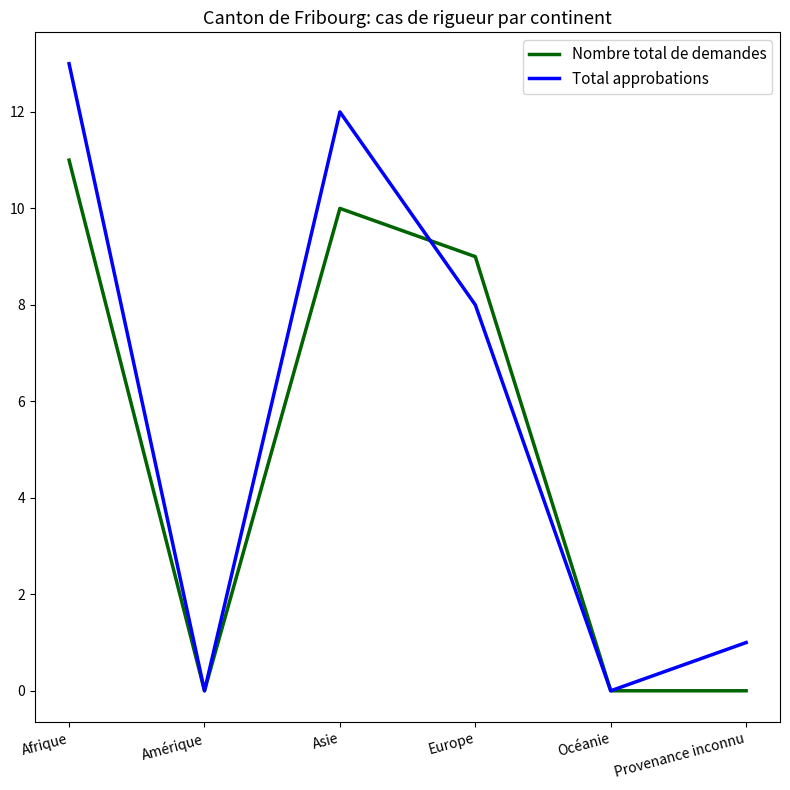

What is the sum of the Total approbations values at Europe and Océanie?

8